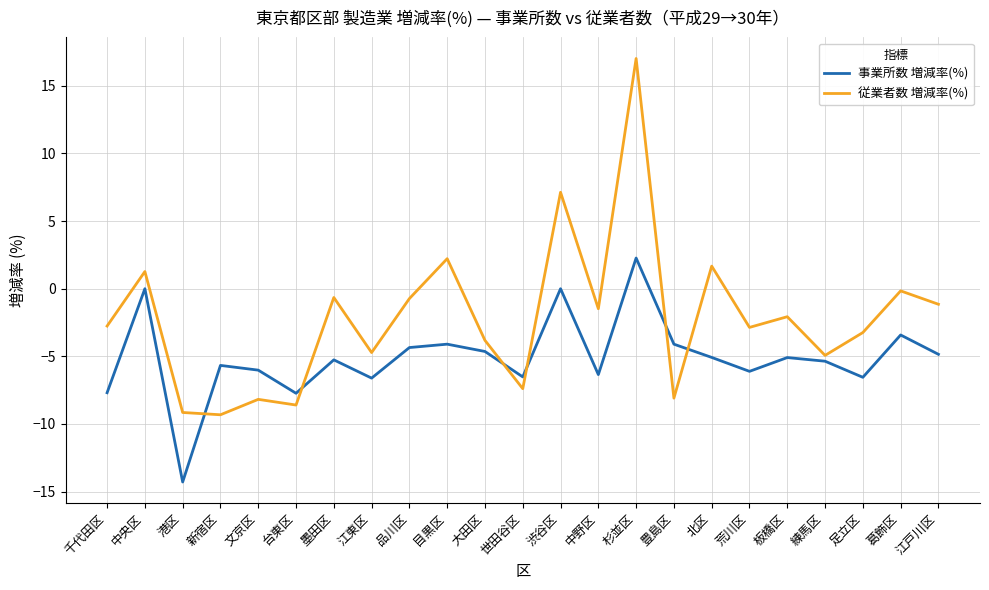

True or false: 従業者数 増減率(%) has more than 0 points higher than both neighbors.

True